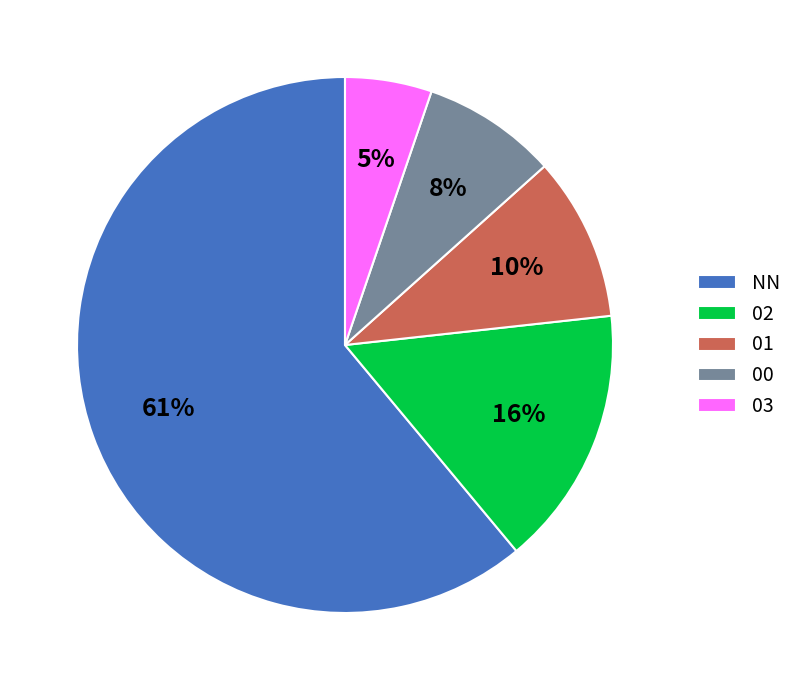

Is it true that 00 is 16% of the pie?

False